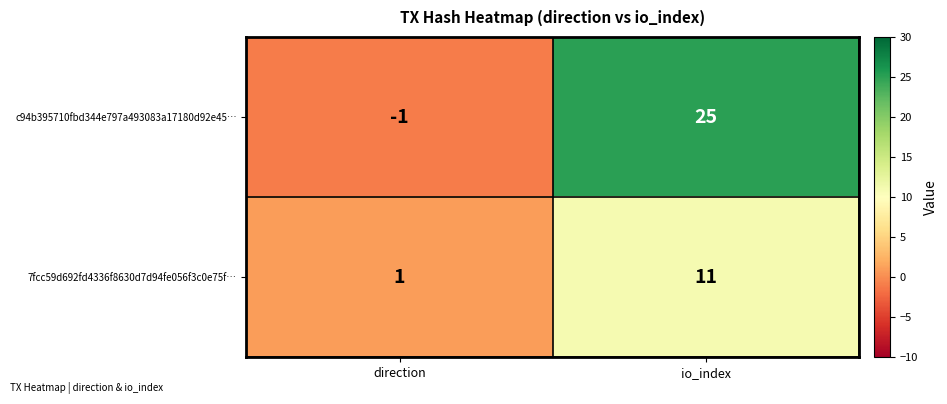

How many negative values does the c94b395710fbd344e797a493083a17180d92e45… series have?

1